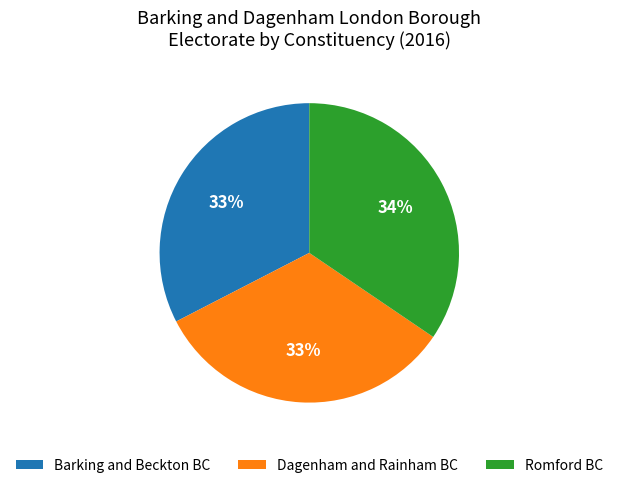

Is there any slice that represents more than half of the pie?

No